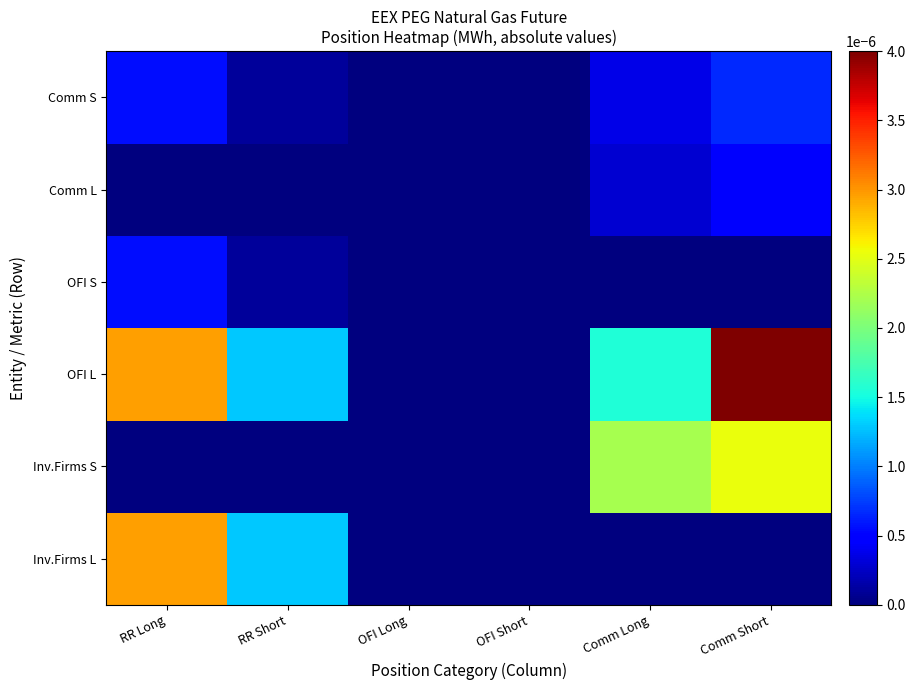

At which category is the sum across all series the highest?

Comm Short